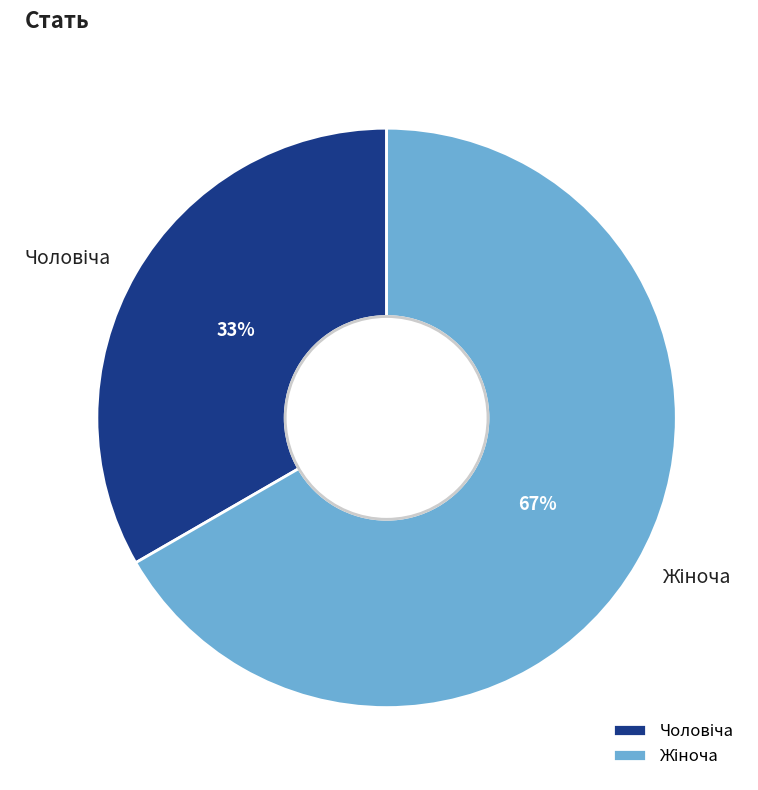

To the nearest percent, what is the average slice percentage?

50%